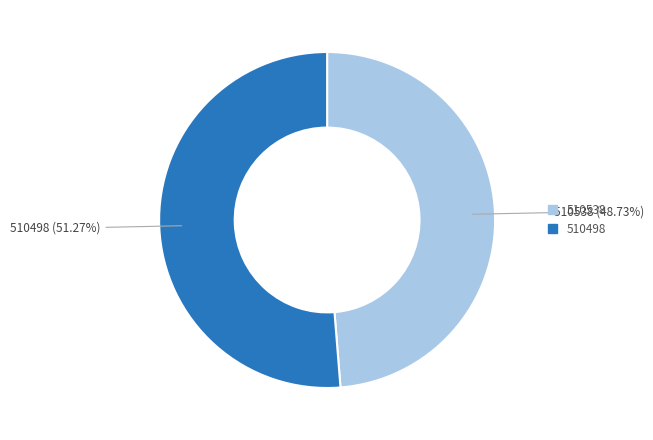

Rank the categories by value from lowest to highest.

510538, 510498